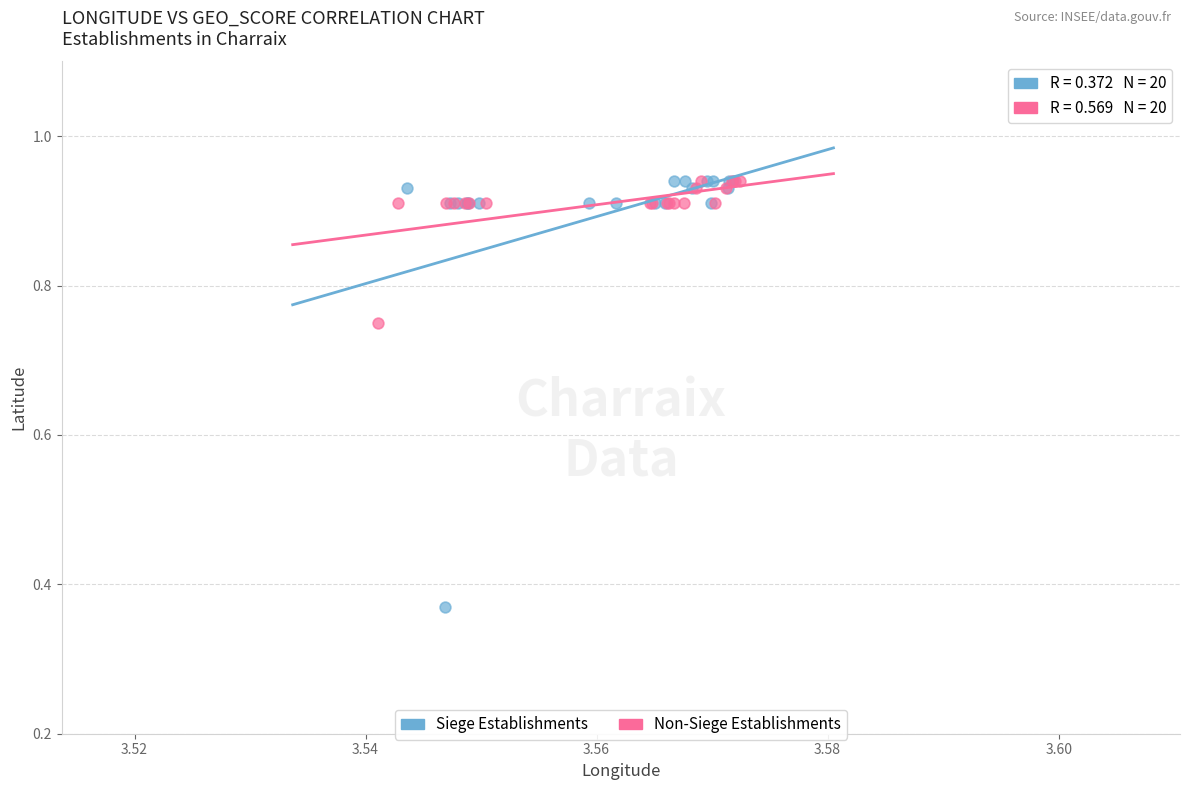

Which series has the widest spread of Y values?

Siege Establishments